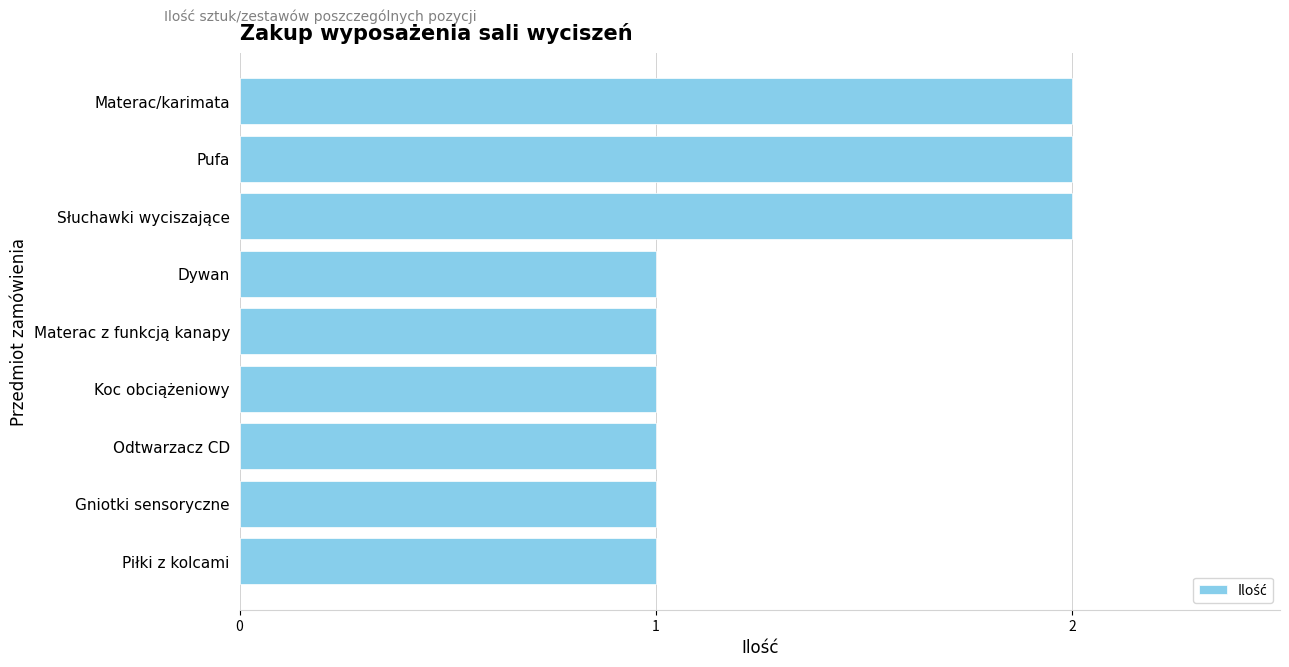

How many values are between 1 and 2?

9